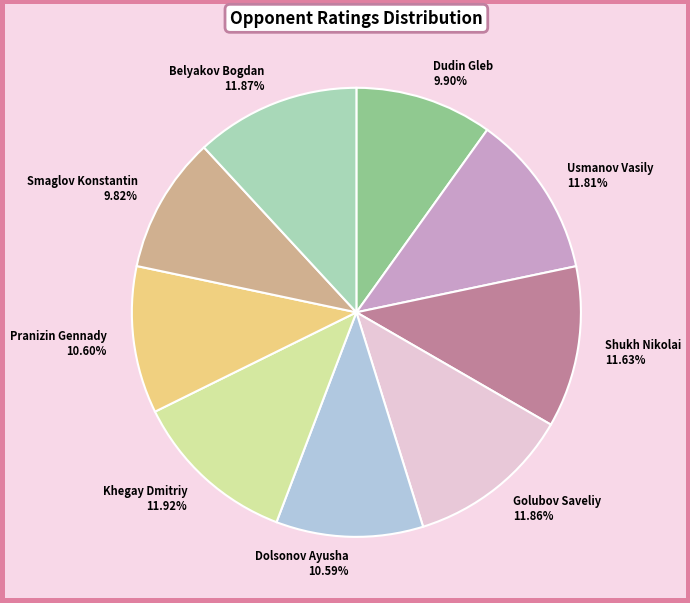

To the nearest percent, what percentage of the pie is Dudin Gleb?

10%